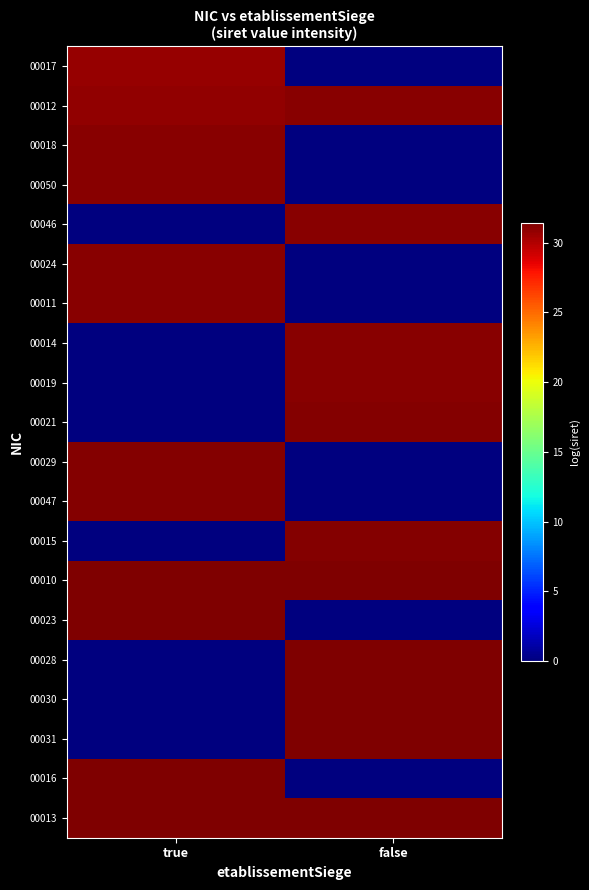

Count the number of categories in the chart.

2